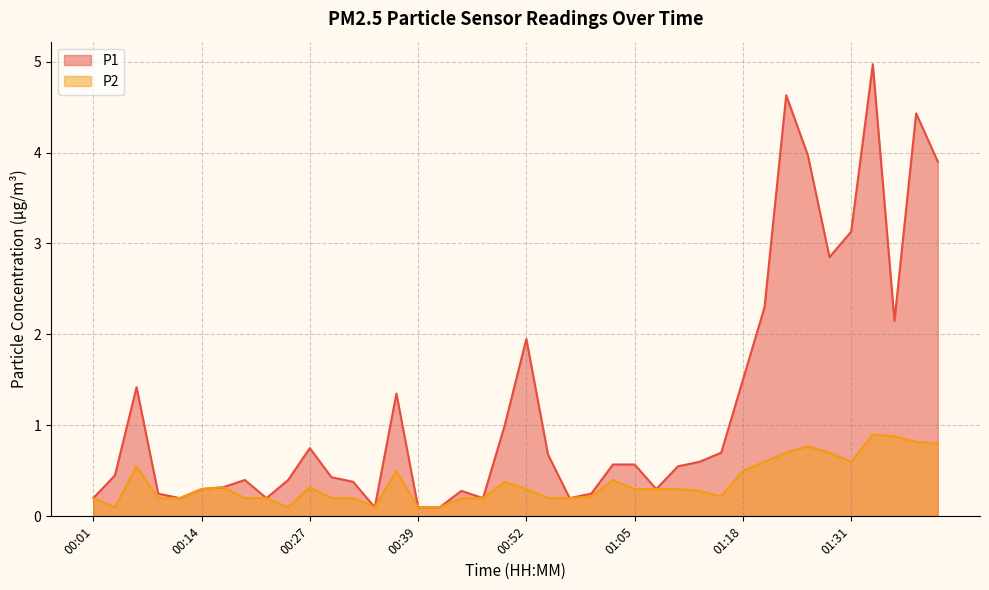

Which has a higher value, 00:58 or 01:29?

01:29